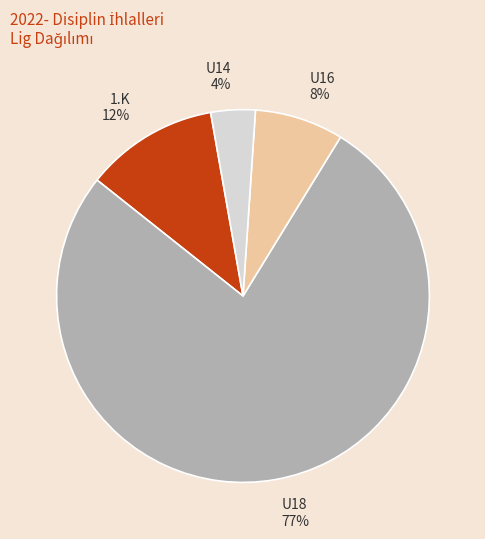

To the nearest percent, what is the average slice percentage?

25%